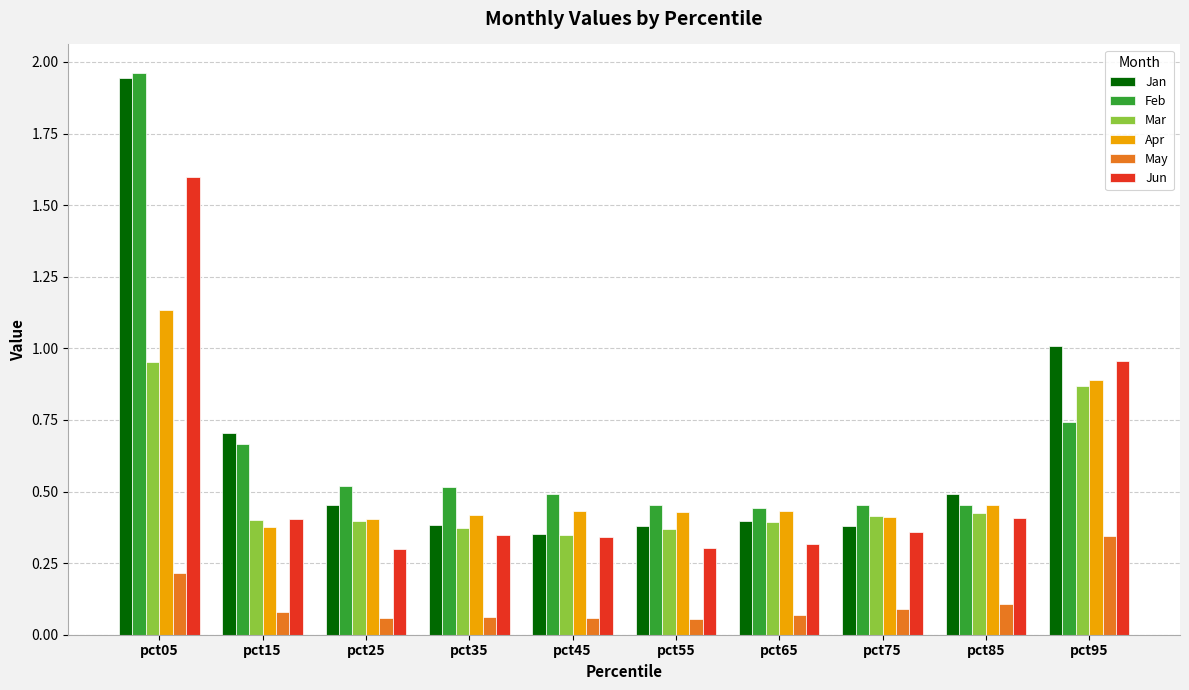

Which series changed the most between pct05 and pct95?

Feb